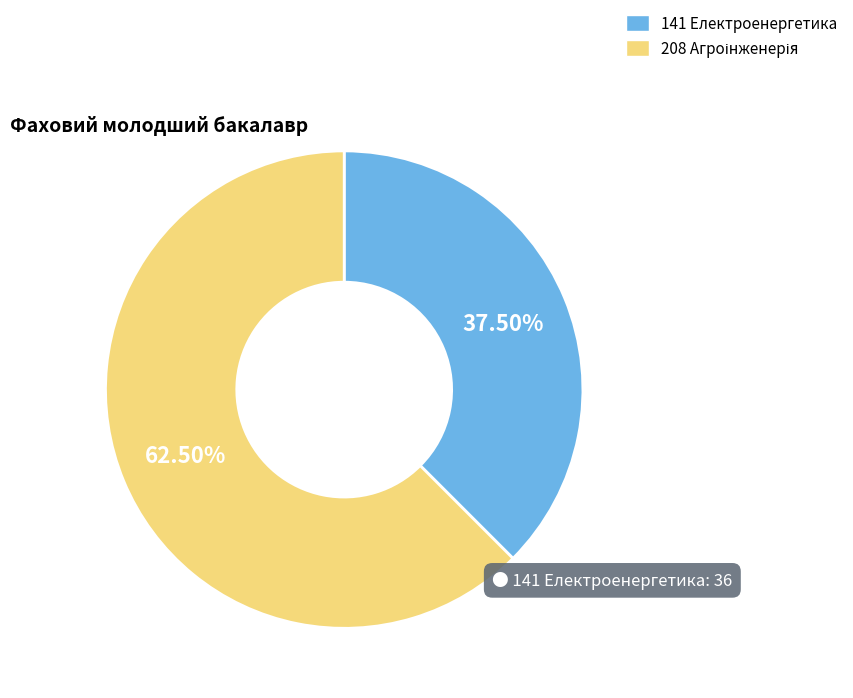

How many slices are in this pie chart?

2